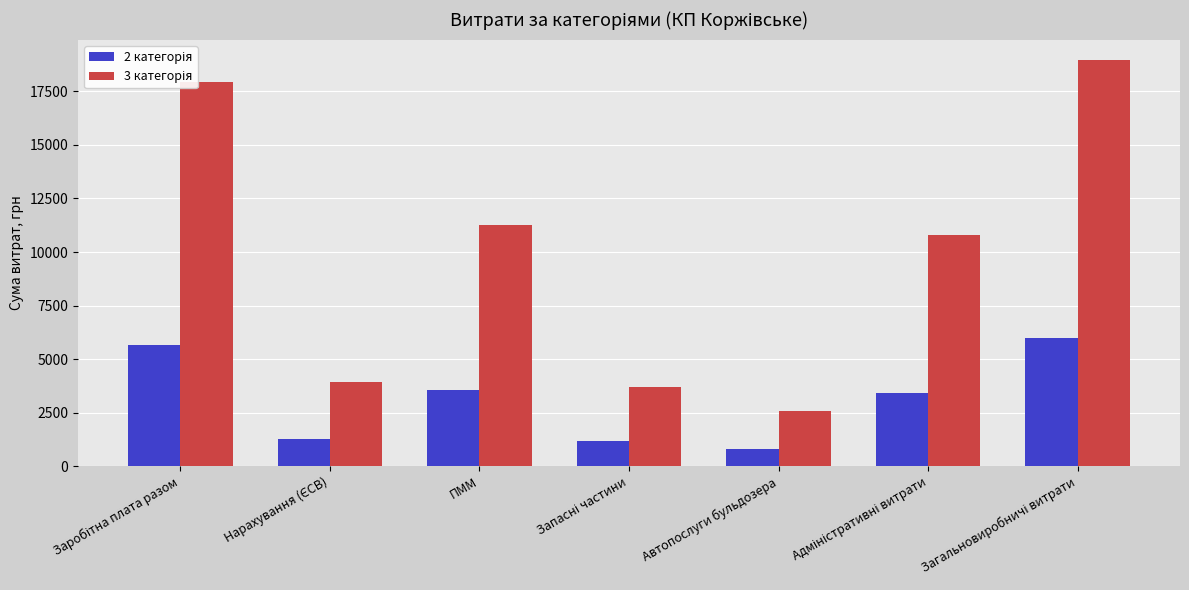

What is the minimum value shown in the chart?

816.0